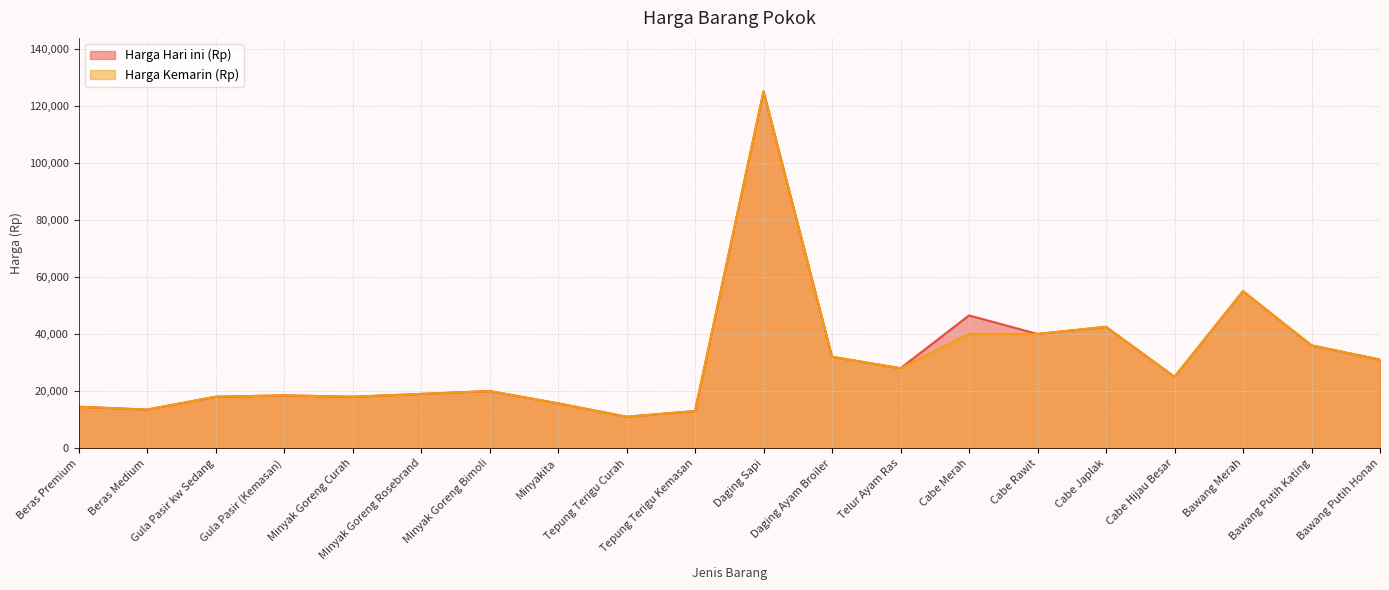

True or false: Harga Kemarin (Rp) and Harga Hari ini (Rp) cross at least once.

False